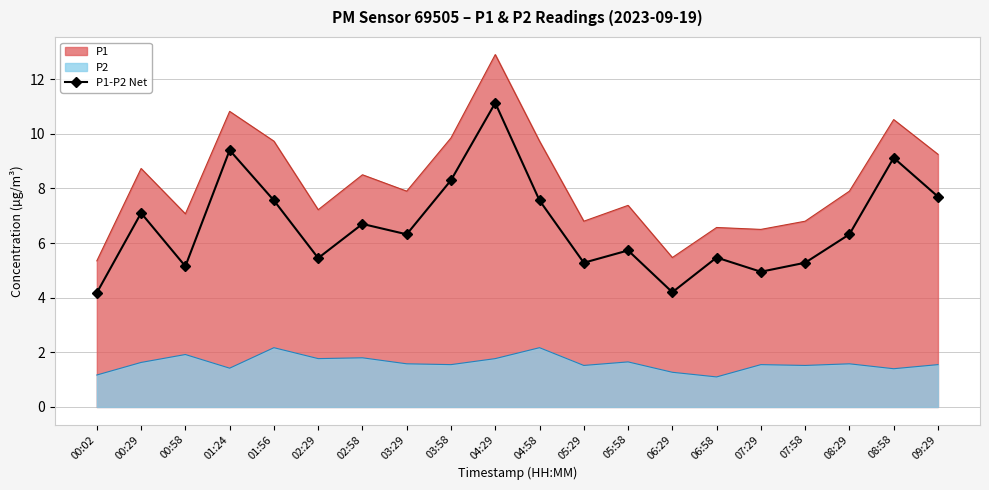

Is it true that P1-P2 Net equals 7.6 at 04:58?

True